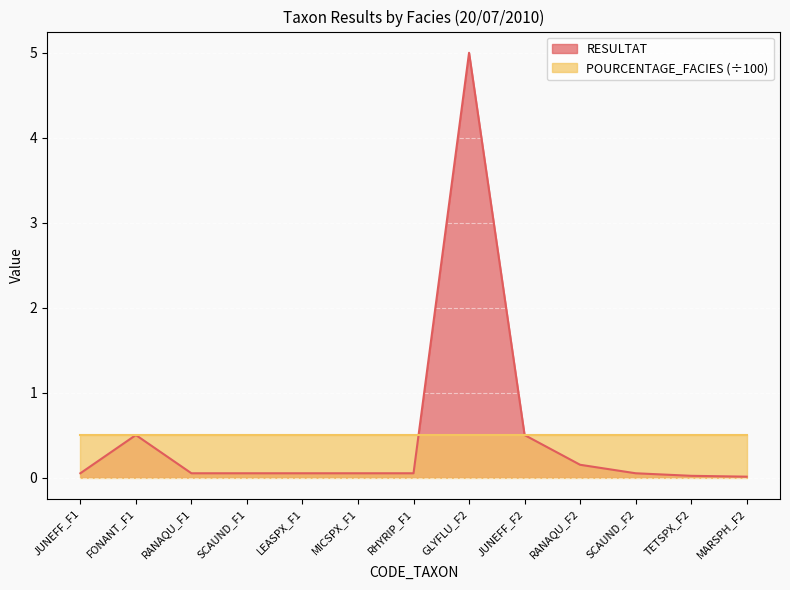

What is the difference between the values at JUNEFF_F2 and RANAQU_F1?

0.5